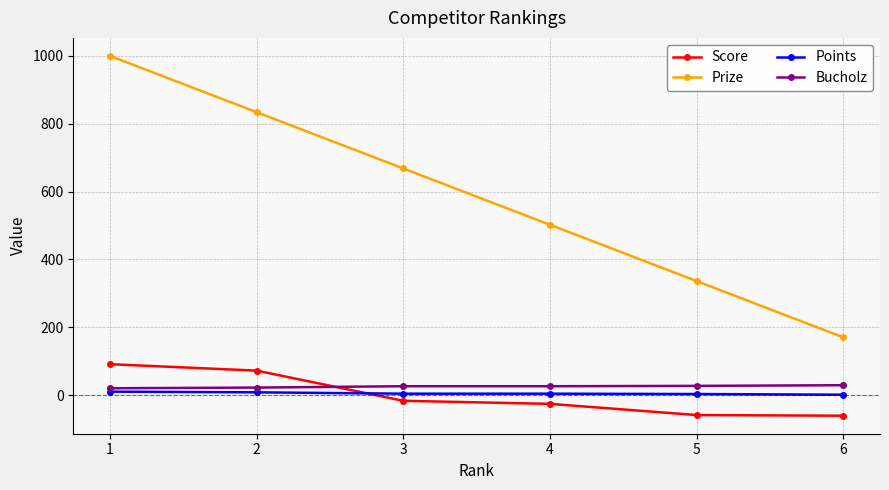

Between which two adjacent categories do Bucholz and Score first intersect?

2 and 3